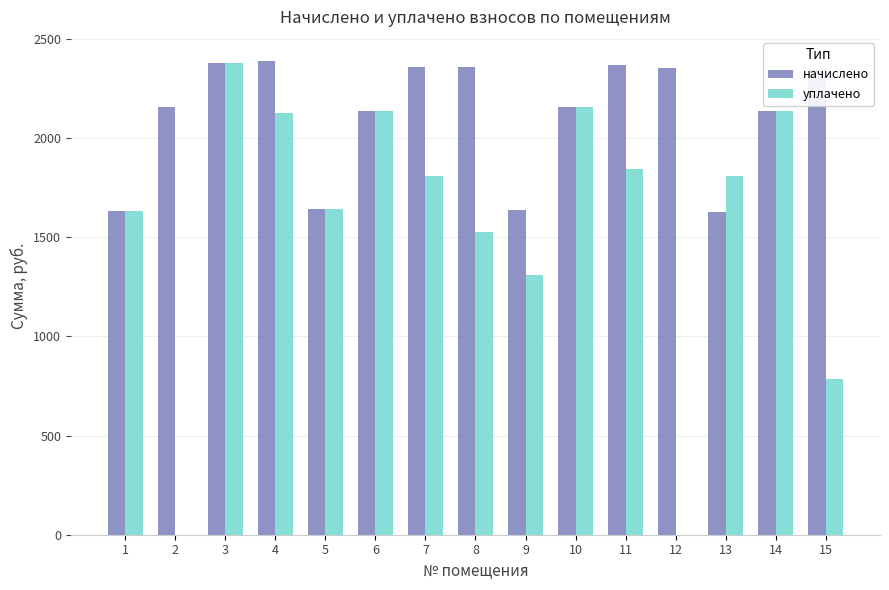

Between 9 and 14, which series saw the biggest shift?

уплачено